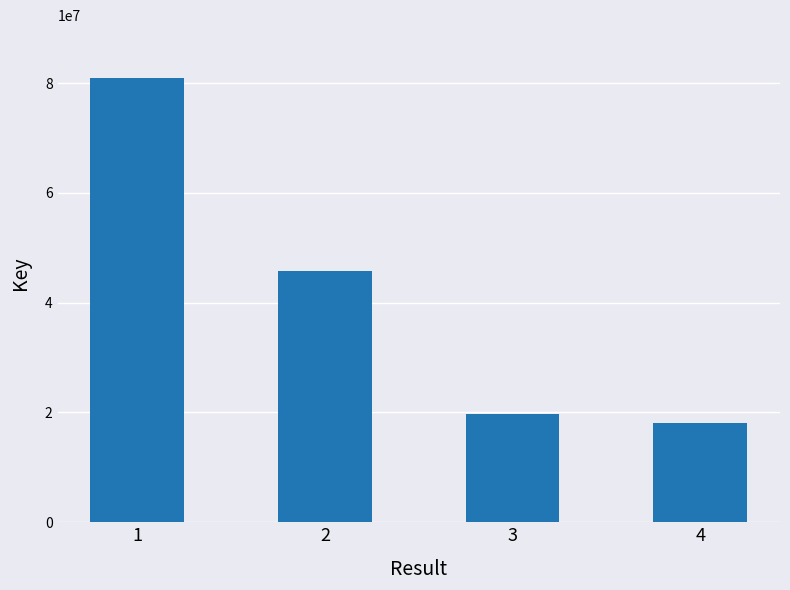

What is the approximate value at 2, to the nearest 10?

45834710